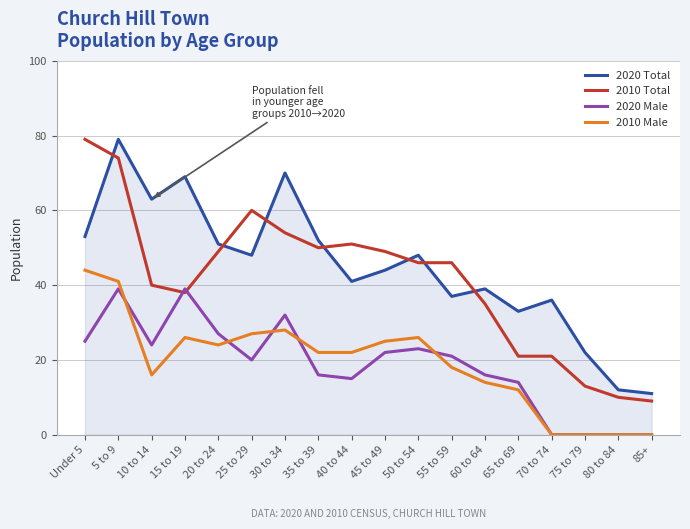

Between Under 5 and 45 to 49, which series saw the biggest shift?

2010 Total